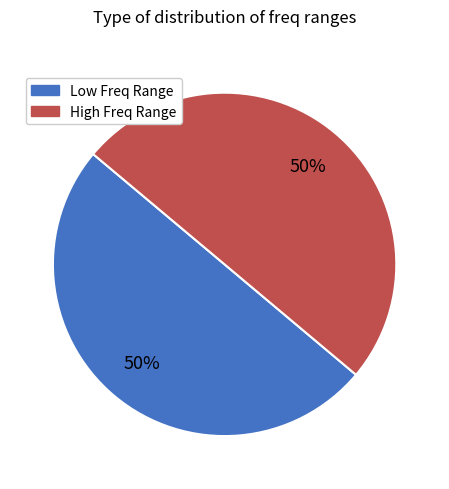

To the nearest percent, what is the average slice percentage?

50%